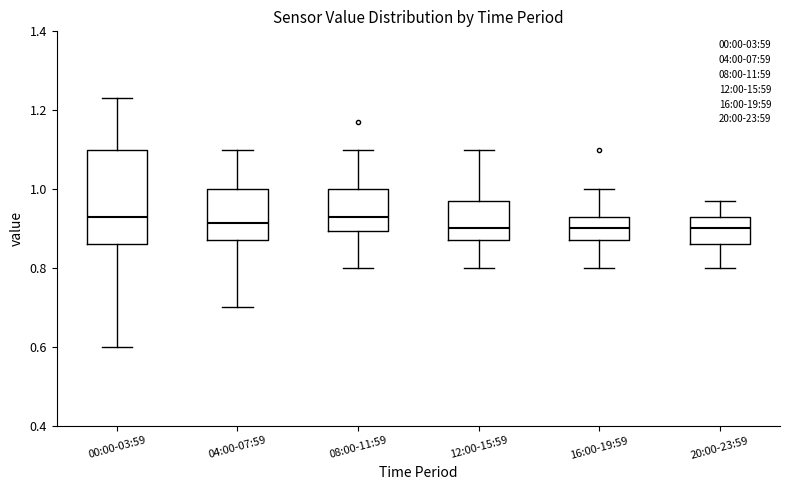

Which box is the tallest, from its lower edge to its upper edge?

00:00-03:59